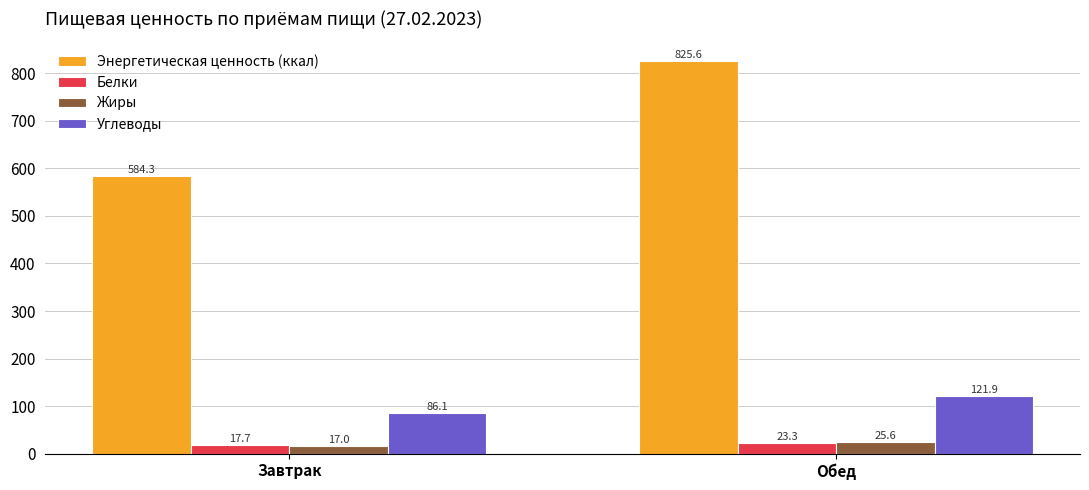

At which label does Углеводы reach its minimum?

Завтрак